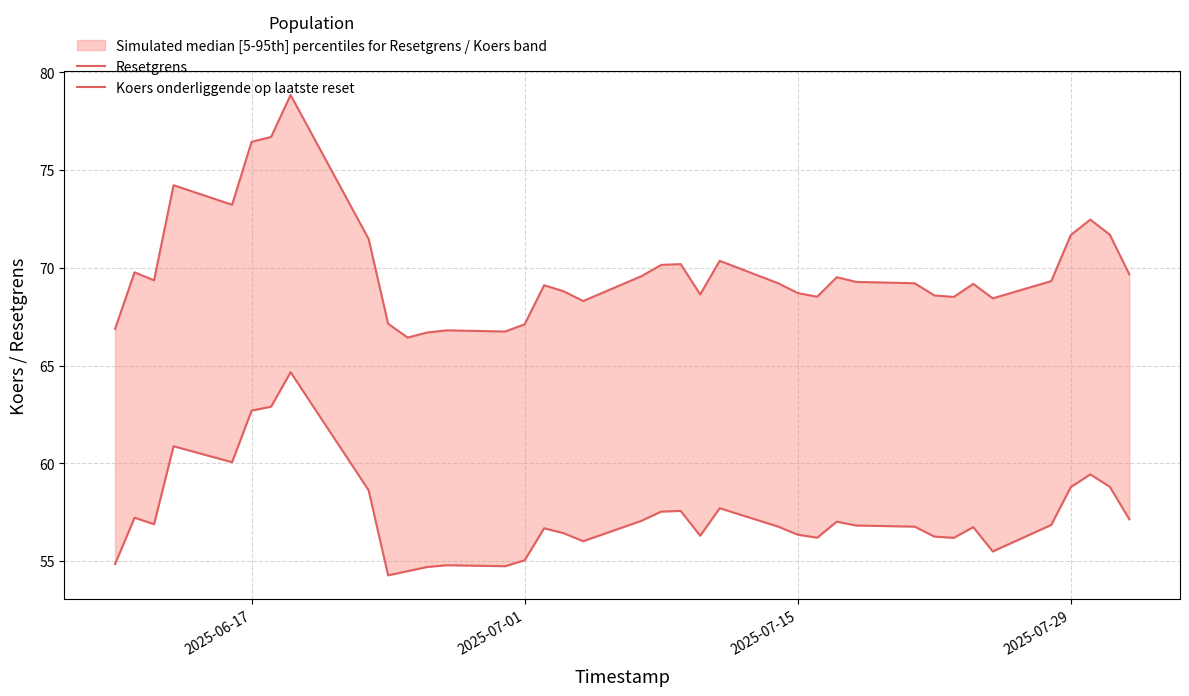

True or false: Resetgrens and Koers onderliggende op laatste reset cross at least once.

False